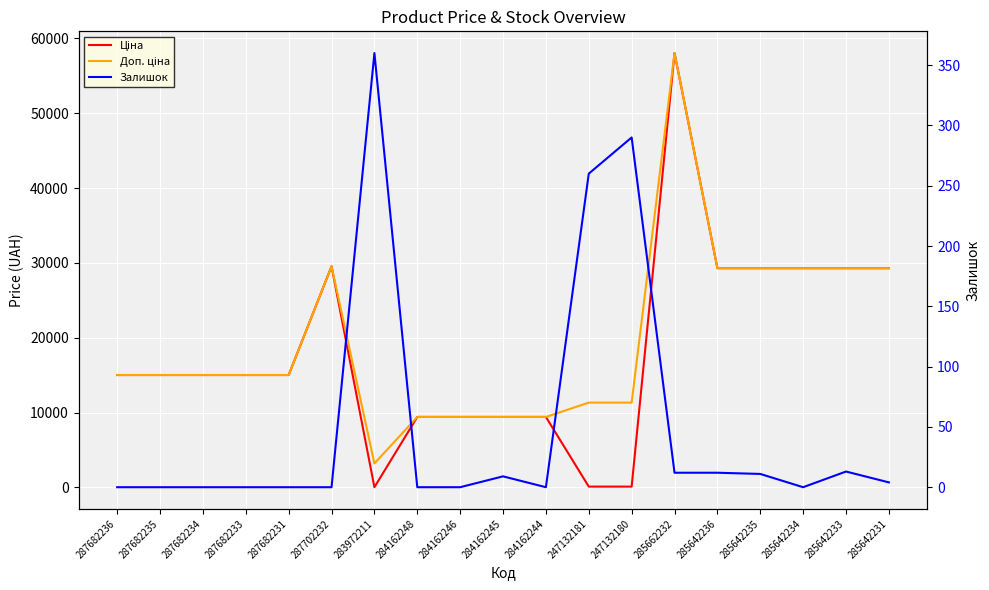

List the series in order of their peak value, lowest first.

Залишок, Ціна, Доп. ціна